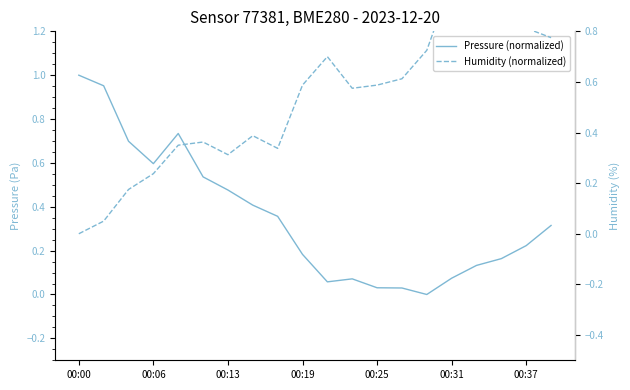

How many lines are shown in the chart?

2